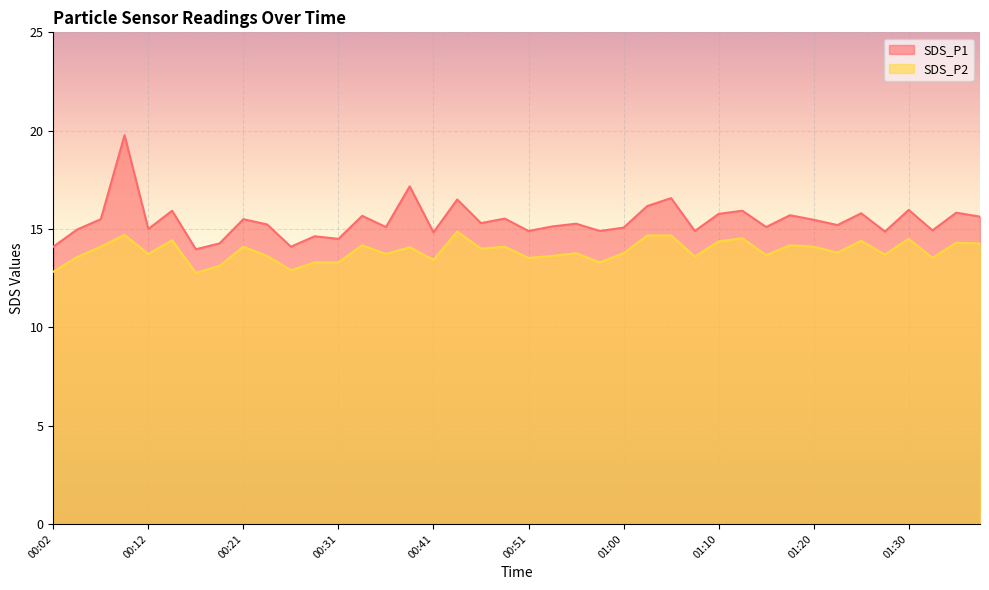

What is the label of the 10th point from the left?

00:24